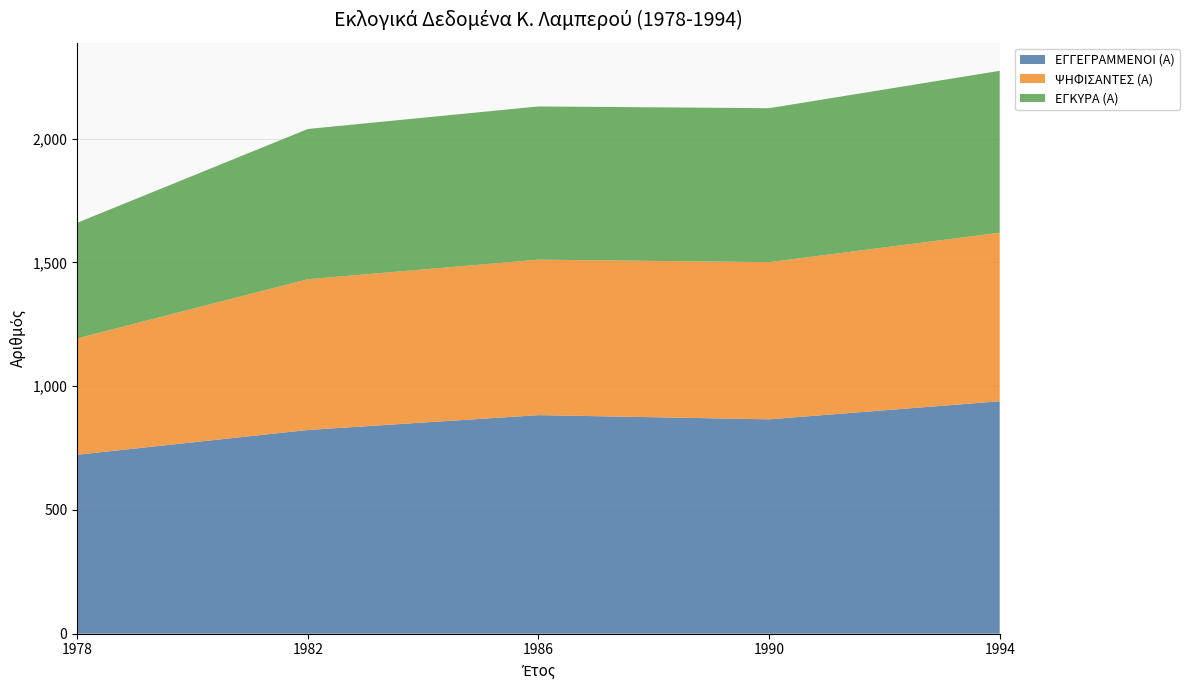

Reading right to left, what are all the values shown in this chart?

ΕΓΓΕΓΡΑΜΜΕΝΟΙ (Α): 939	866	883	823	723
ΨΗΦΙΣΑΝΤΕΣ (Α): 681	635	628	609	470
ΕΓΚΥΡΑ (Α): 654	622	619	607	467